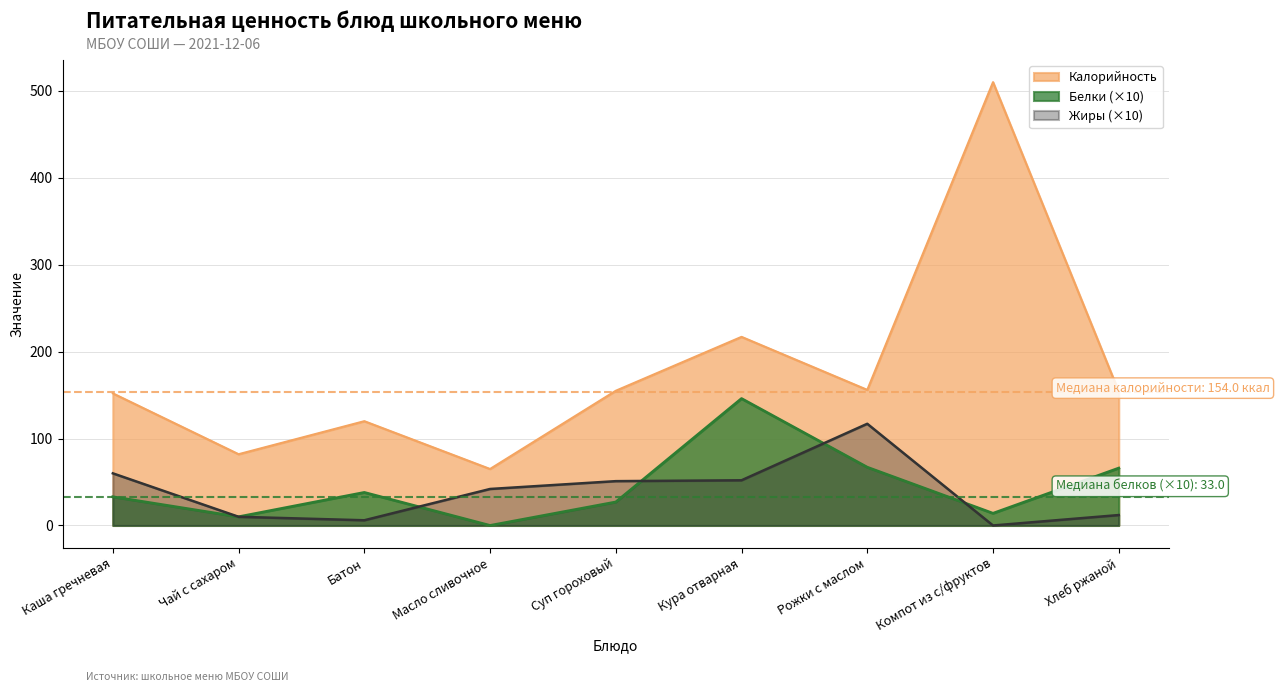

How many series are shown in this chart?

3